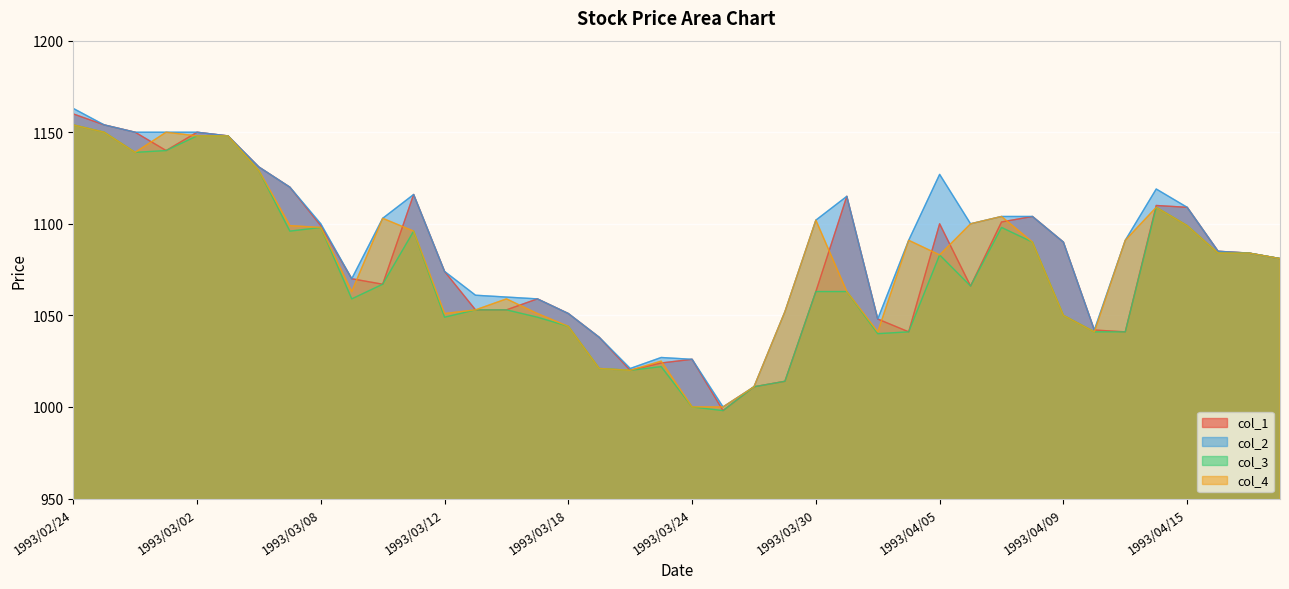

Which category has the lowest value across all series?

1993/03/25